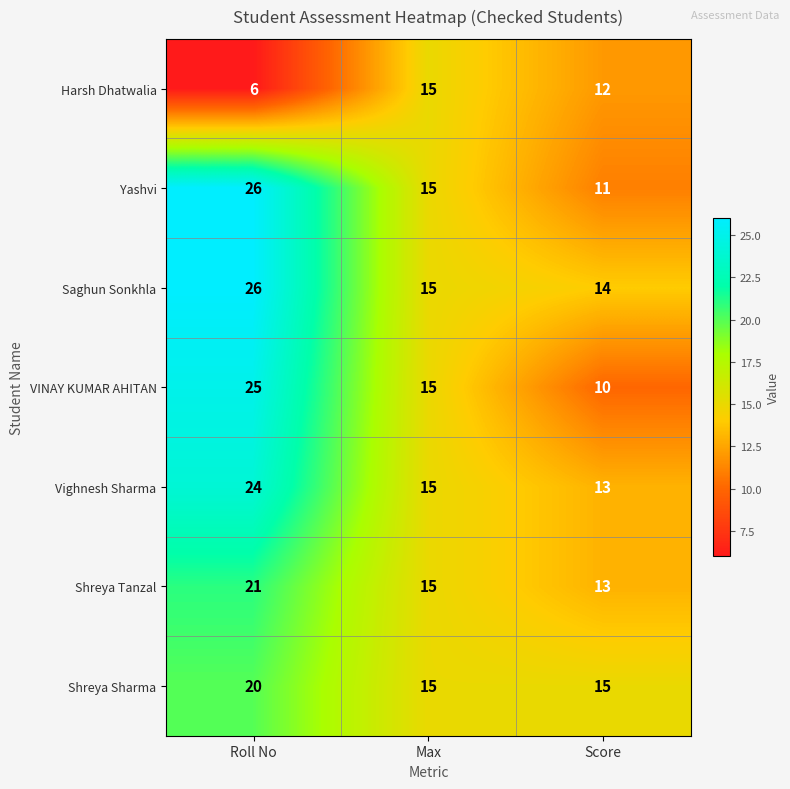

Reading left to right, list all the values displayed in this chart.

Harsh Dhatwalia: 6	15	12
Yashvi: 26	15	11
Saghun Sonkhla: 26	15	14
VINAY KUMAR AHITAN: 25	15	10
Vighnesh Sharma: 24	15	13
Shreya Tanzal: 21	15	13
Shreya Sharma: 20	15	15